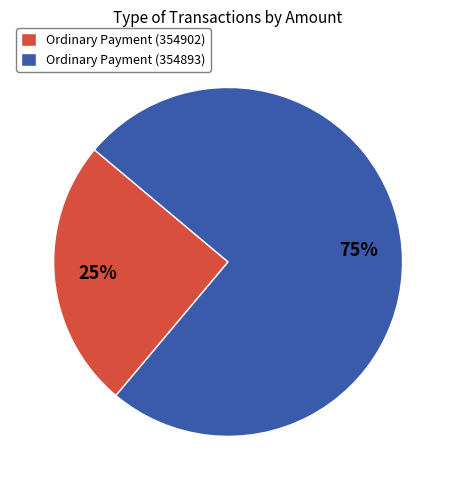

Rank the categories by value from lowest to highest.

Ordinary Payment (354902), Ordinary Payment (354893)